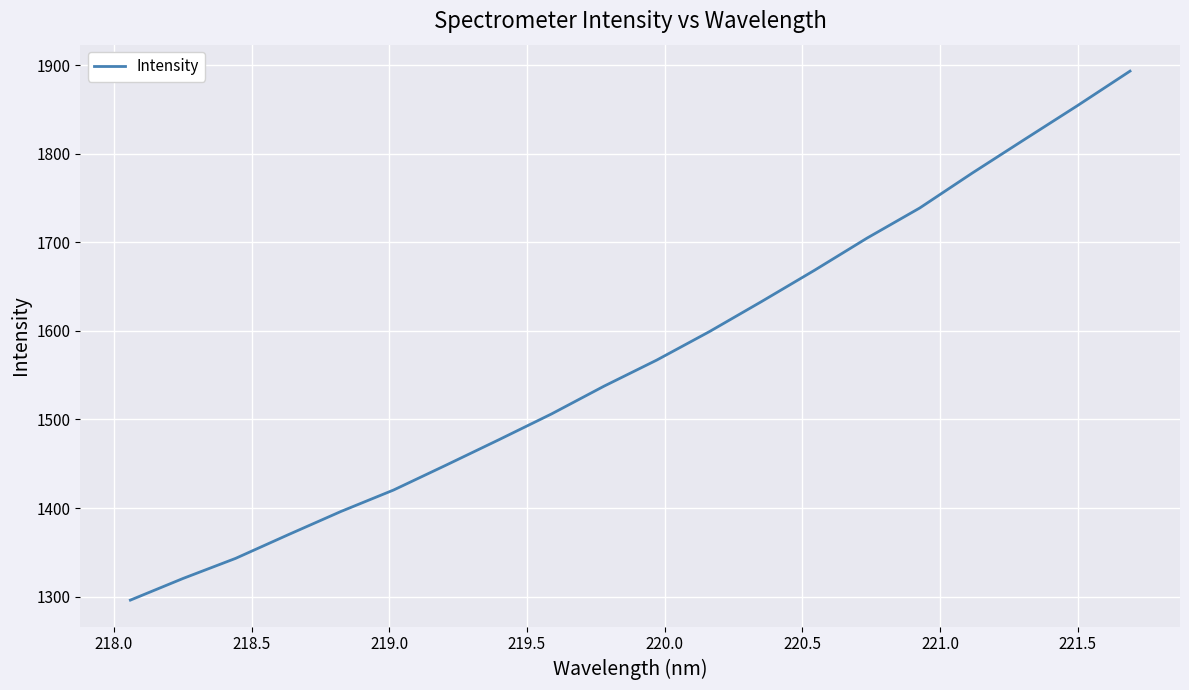

What is the greatest value displayed?

1893.4